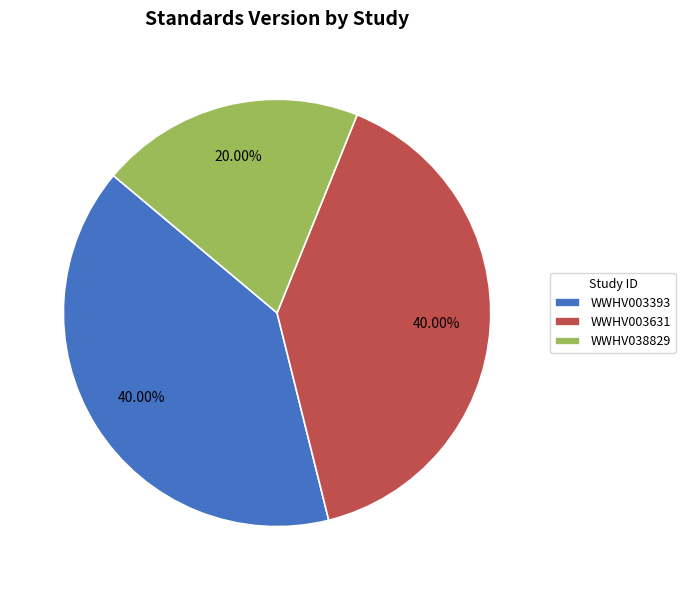

Does WWHV038829 represent more than half of the total?

No